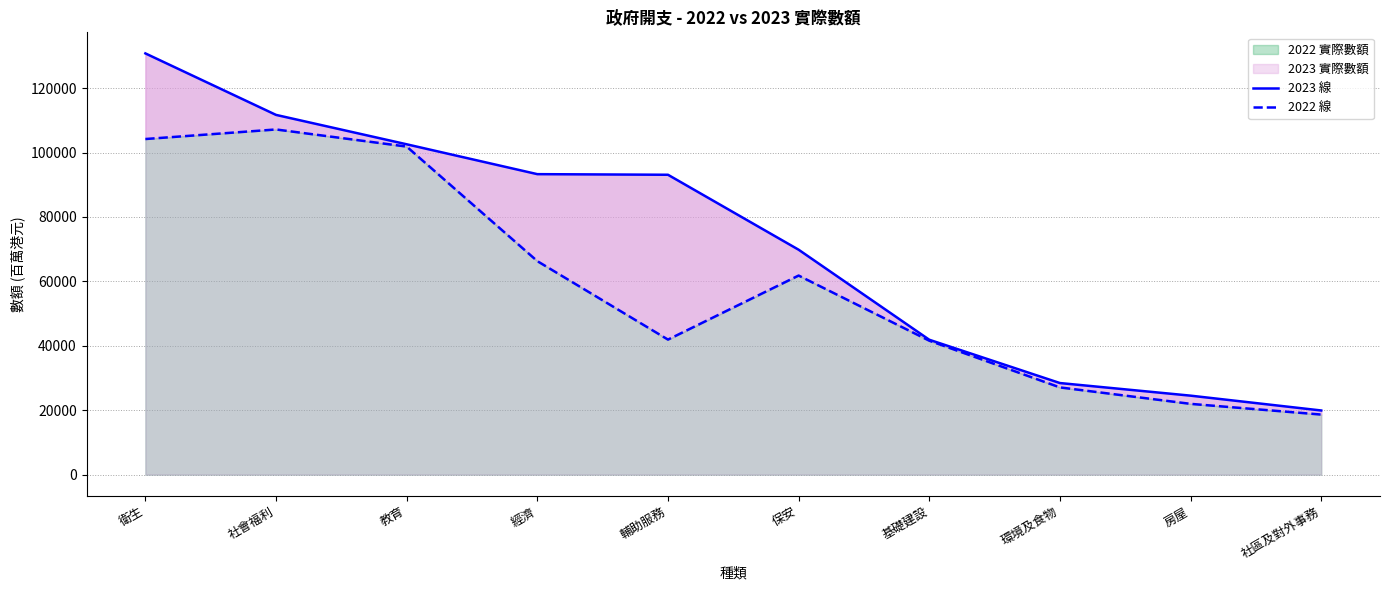

Is it true that 2023 線 equals 65461 at 基礎建設?

False